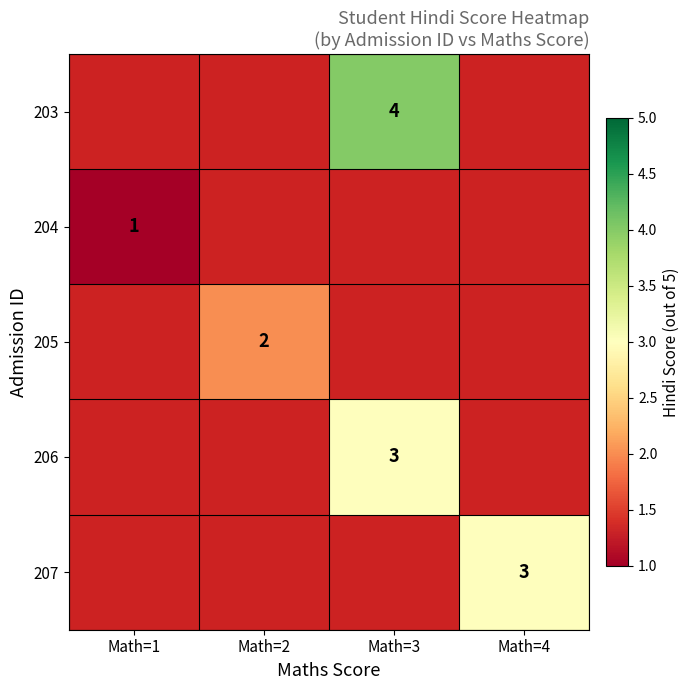

Which has a higher value, Math=1 or Math=3?

Math=3